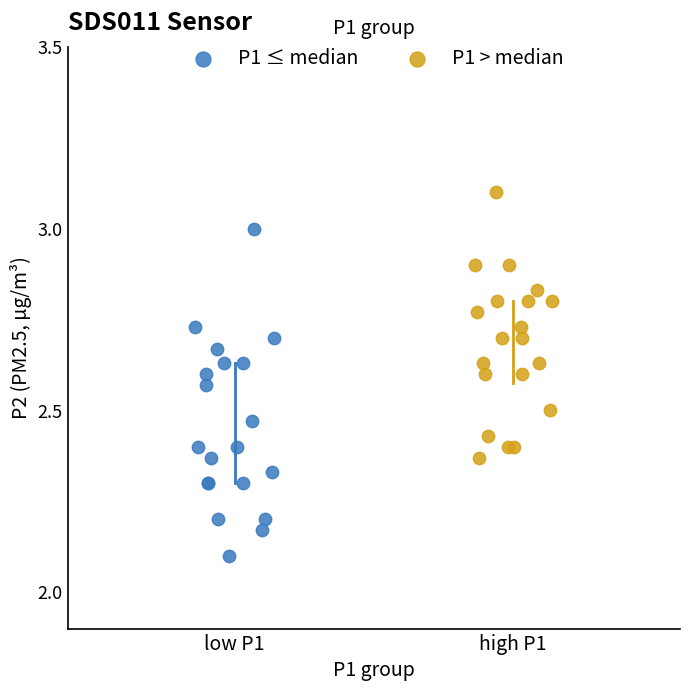

Which series has the largest Y range (max minus min)?

P1 ≤ median